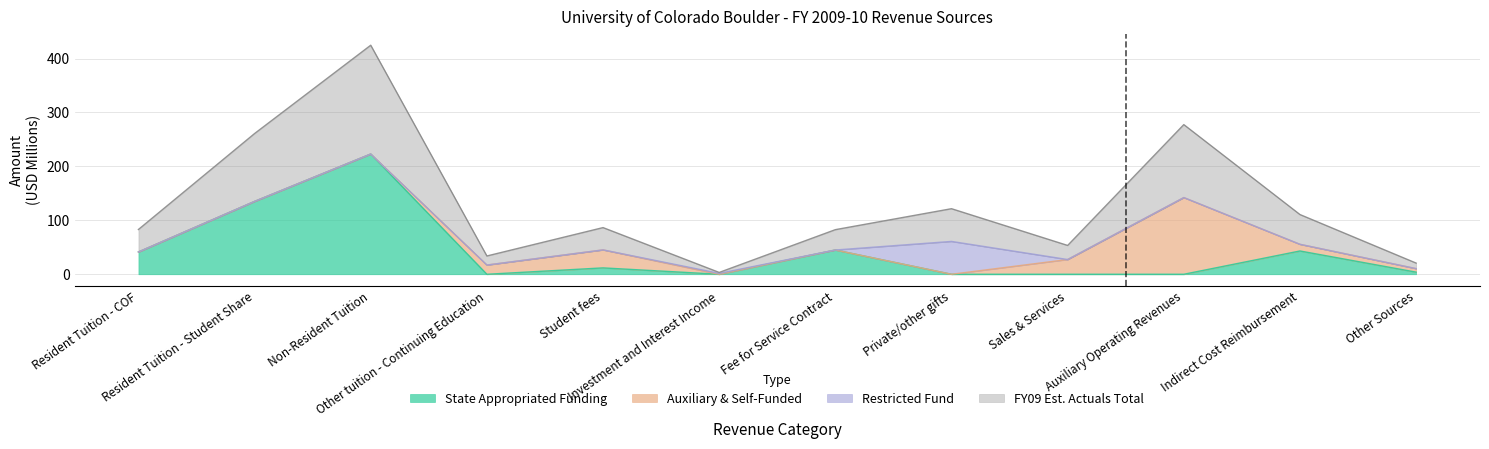

At which category does FY09 Est. Actuals Total reach its first local peak?

Non-Resident Tuition